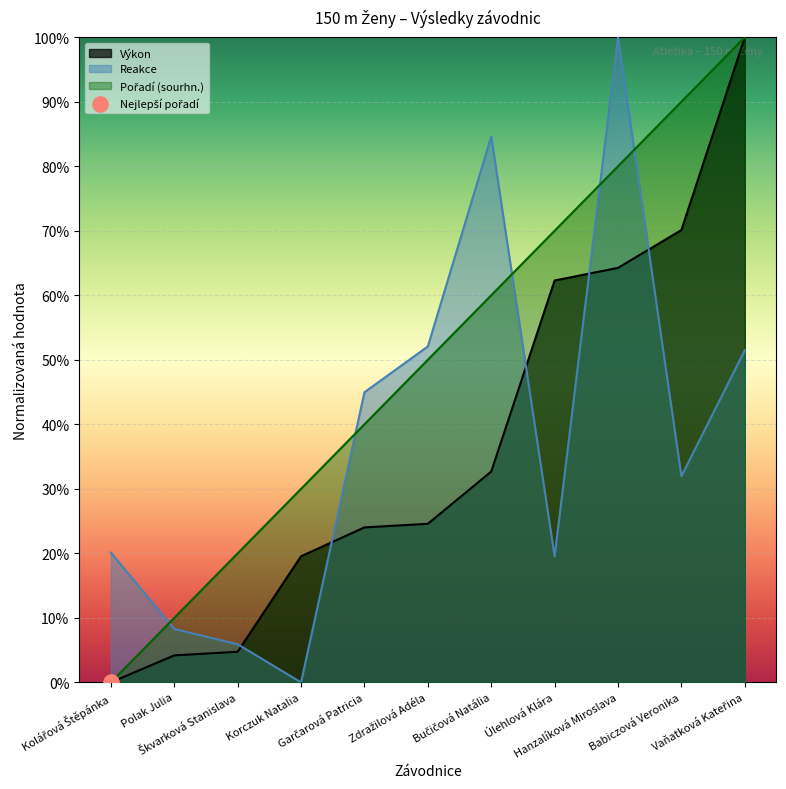

Which series reaches the maximum Y coordinate?

Výkon